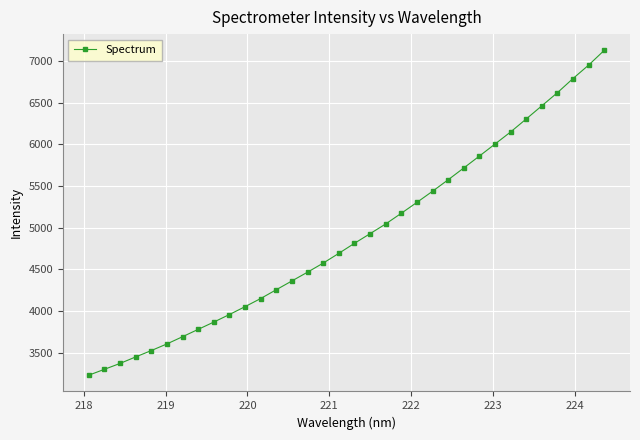

True or false: there are more than 2 points higher than both neighbors.

False